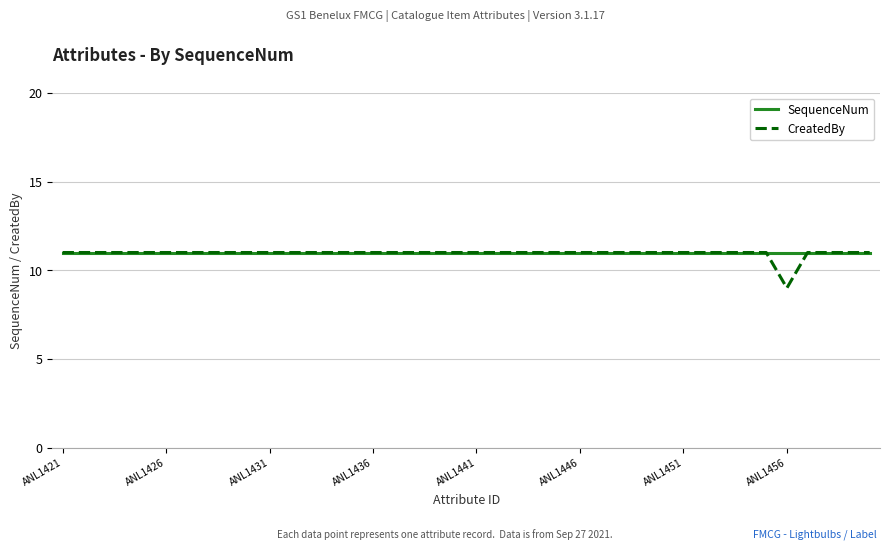

What is the highest value of the SequenceNum series?

11